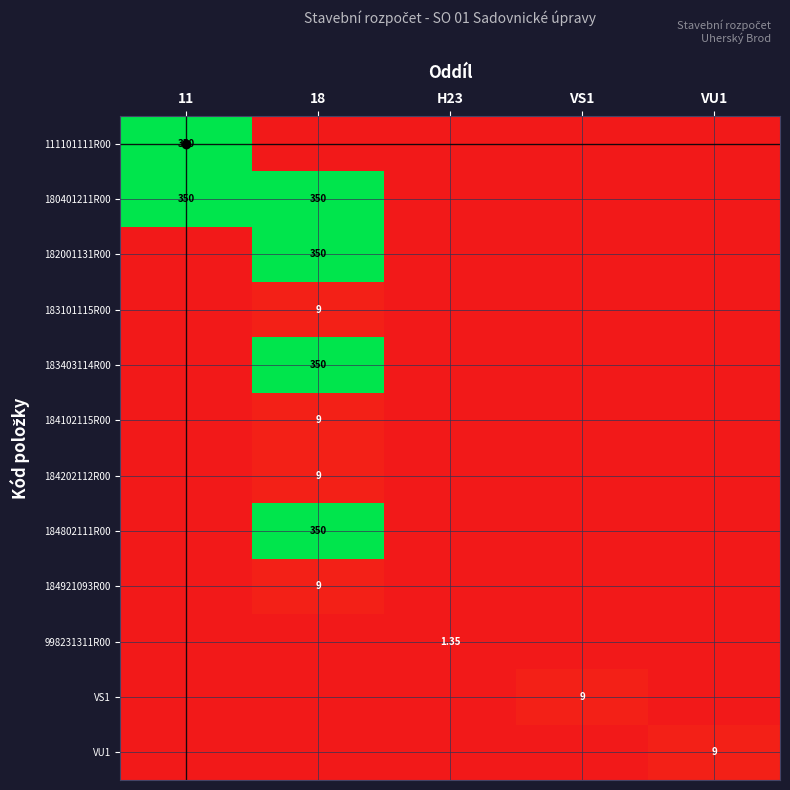

Which series changed the most between 18 and VS1?

180401211R00